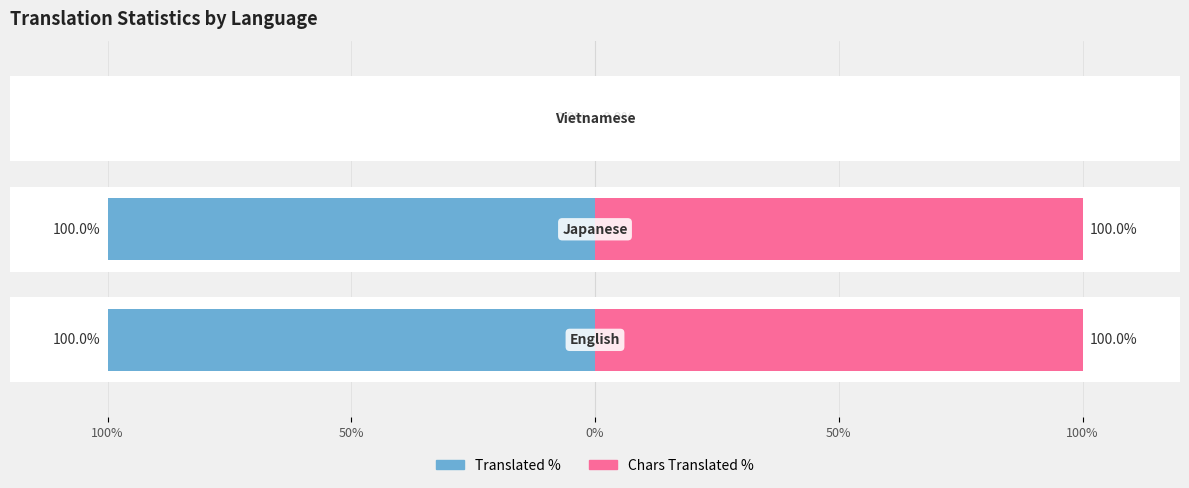

Which series has the largest range (max minus min)?

Translated %